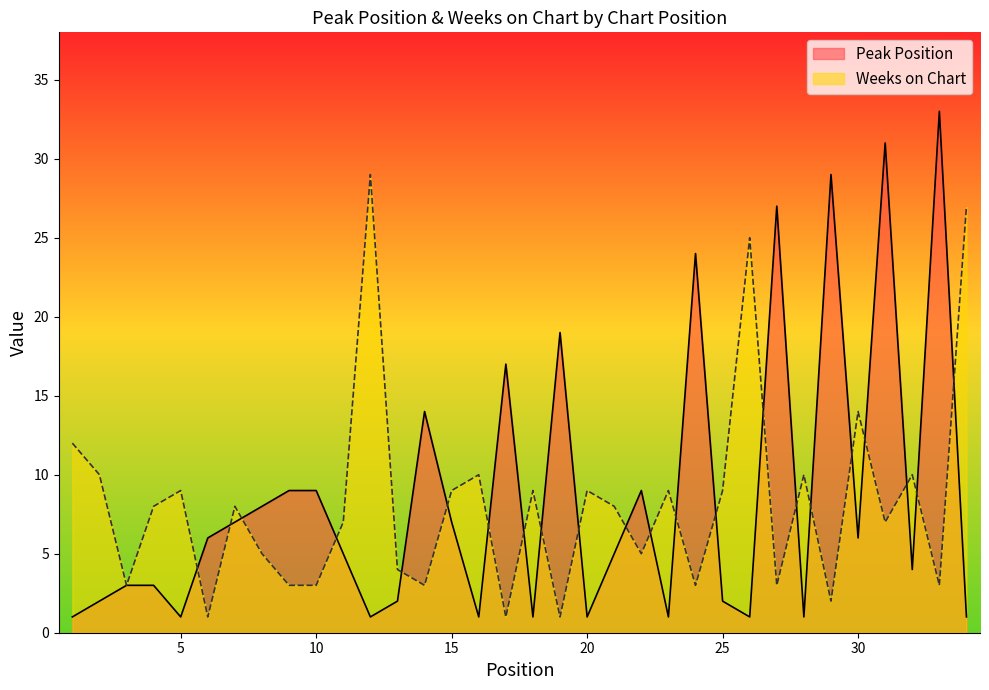

How many interior local valleys does the Peak Position series have?

10